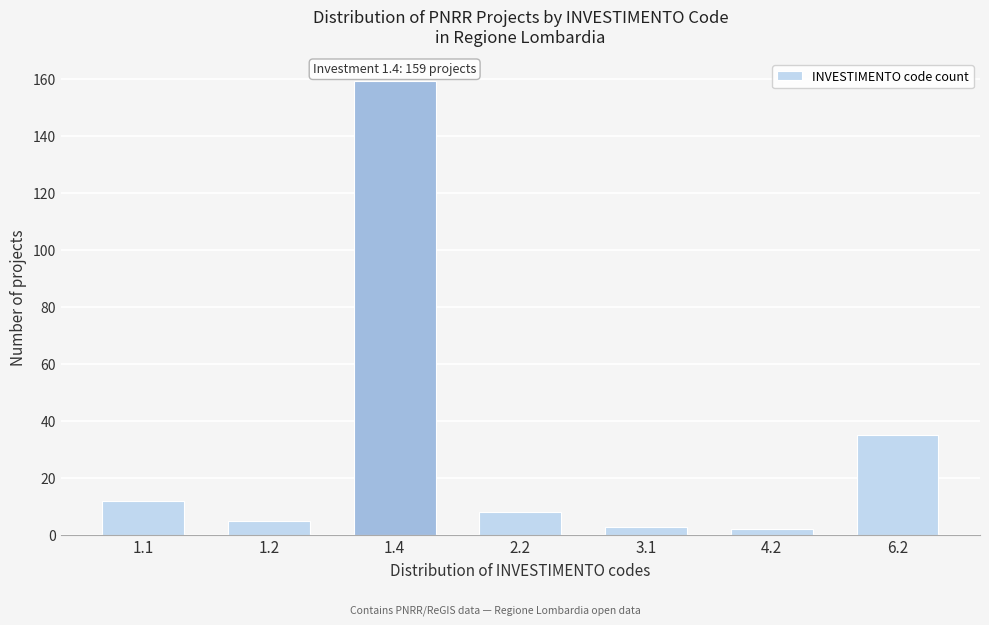

Reading left to right, list all the values displayed in this chart.

1.1=12	1.2=5	1.4=159	2.2=8	3.1=3	4.2=2	6.2=35